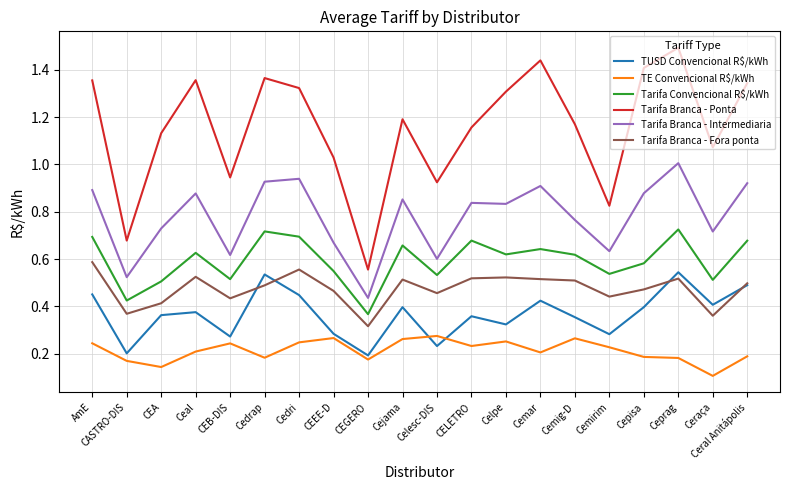

True or false: Tarifa Branca - Ponta and TE Convencional R$/kWh cross at least once.

False